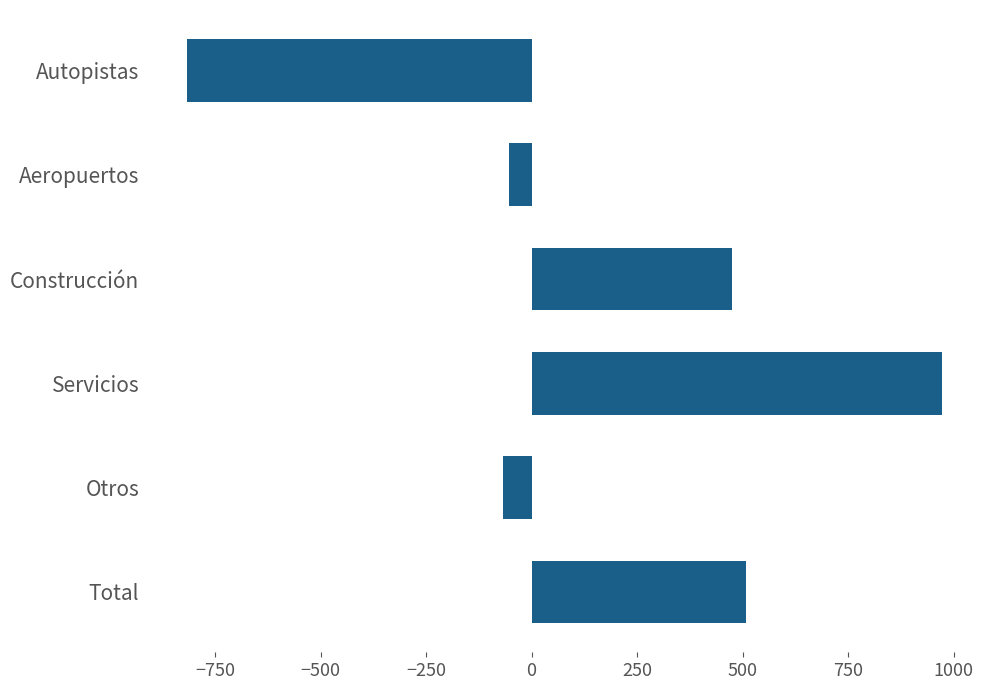

What is the smallest value displayed?

-817